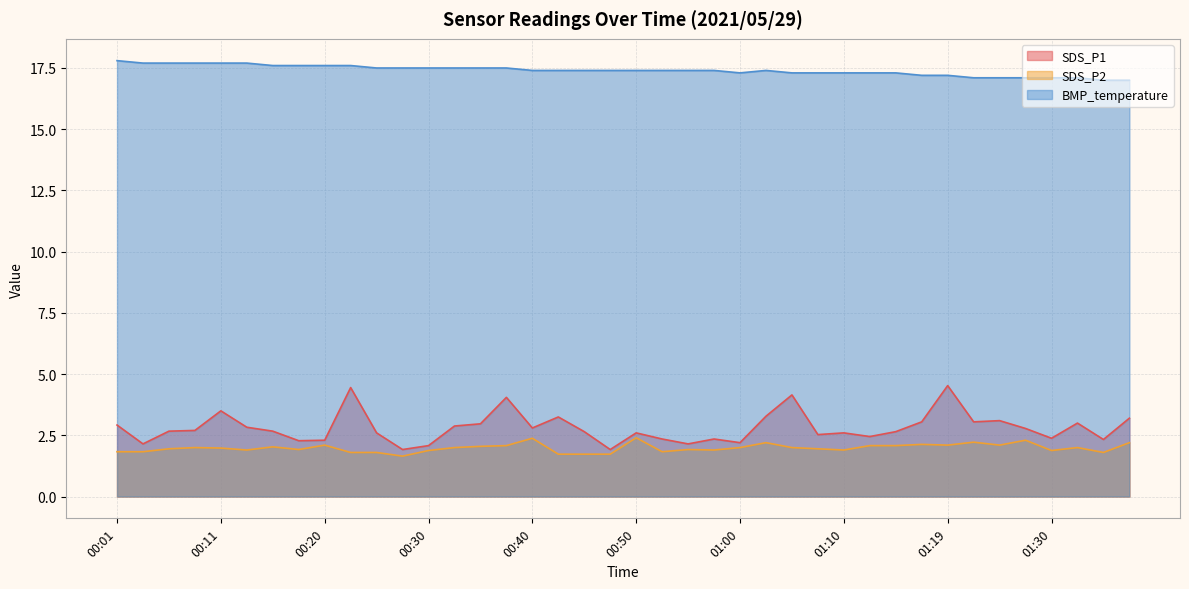

What are all the series names shown in the legend?

SDS_P1, SDS_P2, BMP_temperature